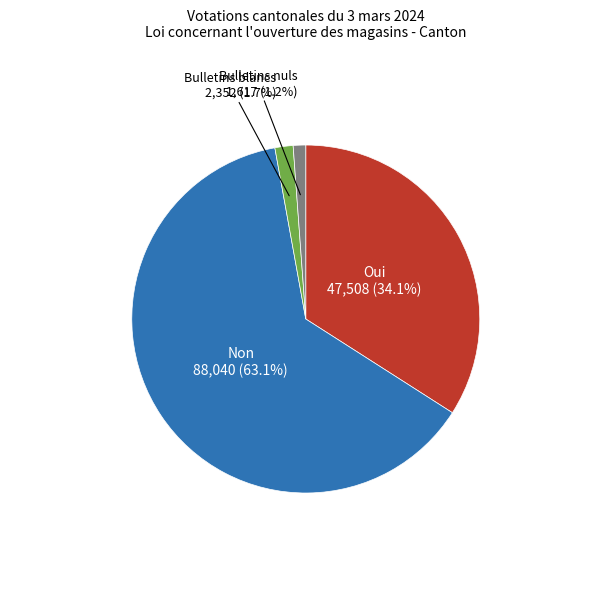

Count the number of slices in the pie.

4